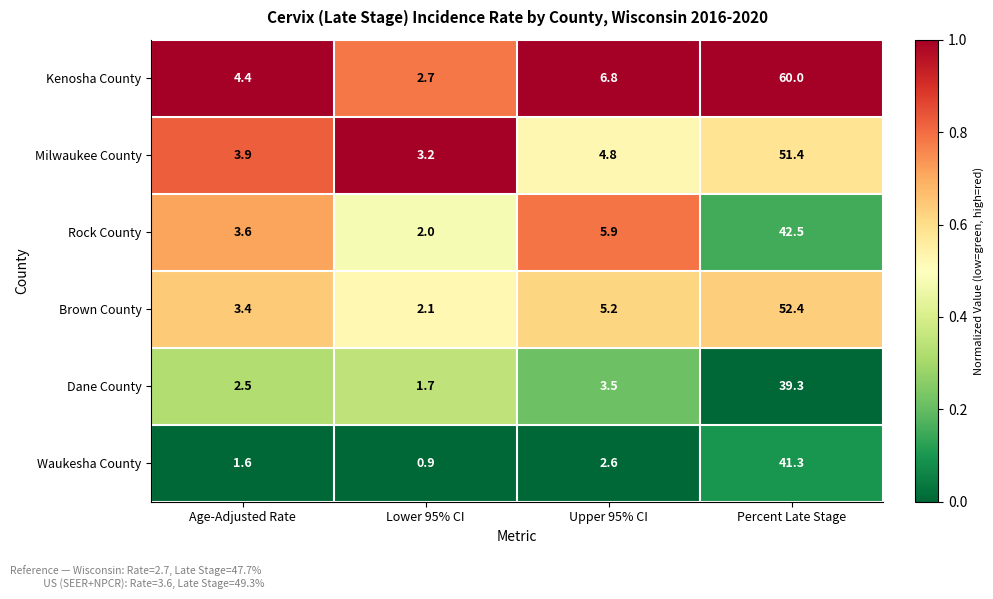

Reading left to right, what are all the values shown in this chart?

Kenosha County: Age-Adjusted Rate=4.4	Lower 95% CI=2.7	Upper 95% CI=6.8	Percent Late Stage=60.0
Milwaukee County: Age-Adjusted Rate=3.9	Lower 95% CI=3.2	Upper 95% CI=4.8	Percent Late Stage=51.4
Rock County: Age-Adjusted Rate=3.6	Lower 95% CI=2.0	Upper 95% CI=5.9	Percent Late Stage=42.5
Brown County: Age-Adjusted Rate=3.4	Lower 95% CI=2.1	Upper 95% CI=5.2	Percent Late Stage=52.4
Dane County: Age-Adjusted Rate=2.5	Lower 95% CI=1.7	Upper 95% CI=3.5	Percent Late Stage=39.3
Waukesha County: Age-Adjusted Rate=1.6	Lower 95% CI=0.9	Upper 95% CI=2.6	Percent Late Stage=41.3